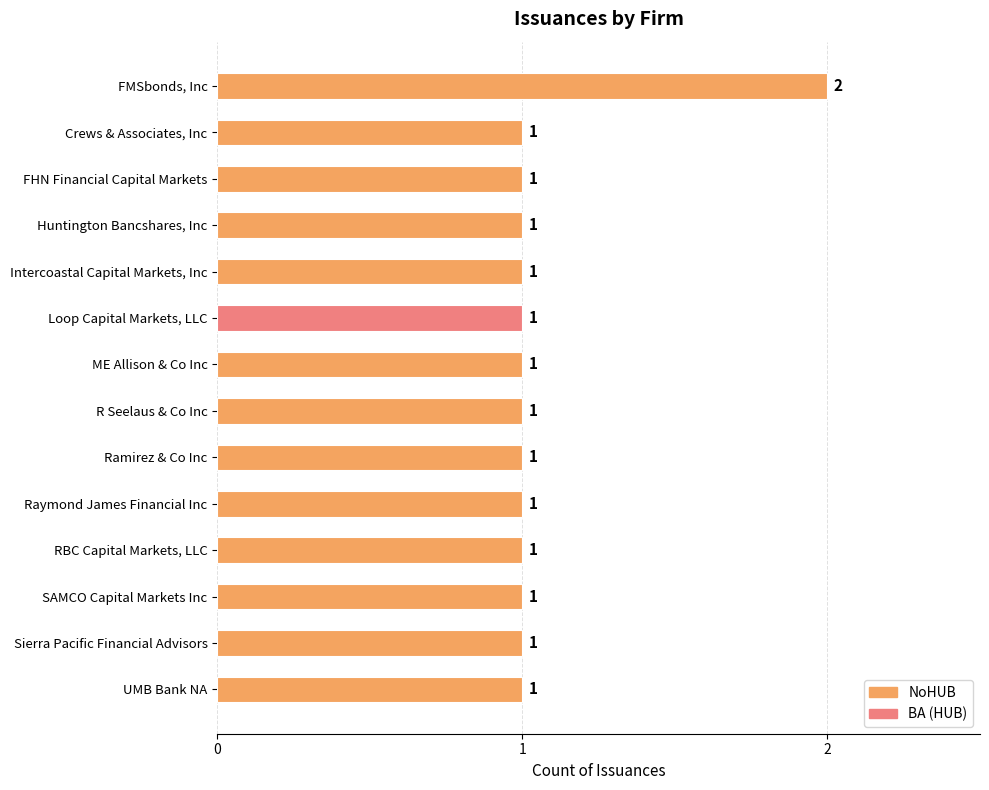

Is it true that the value at ME Allison & Co Inc is 1?

True